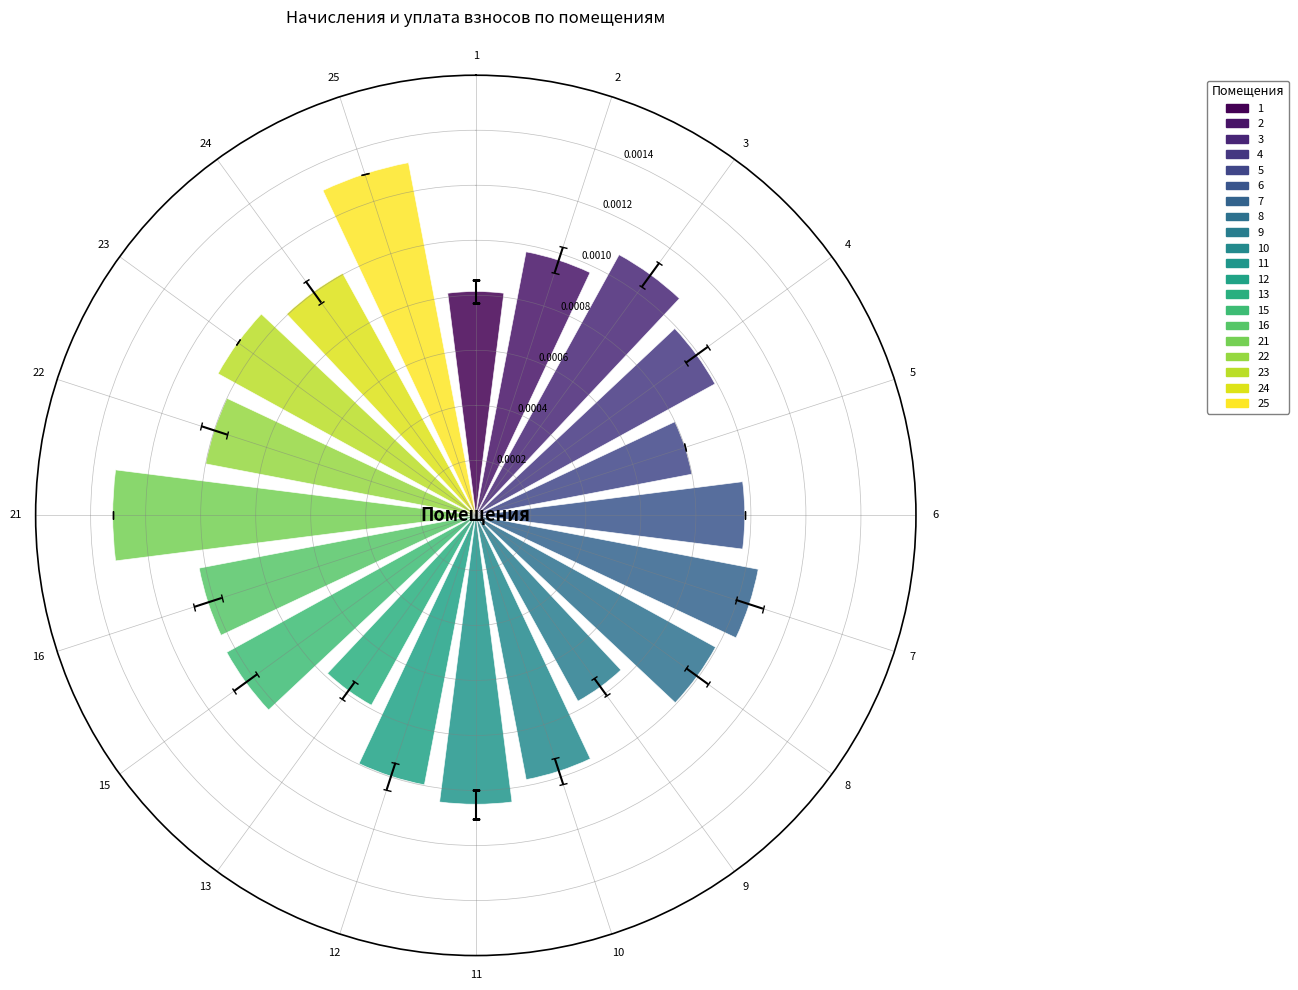

How many data points does each series have?

20